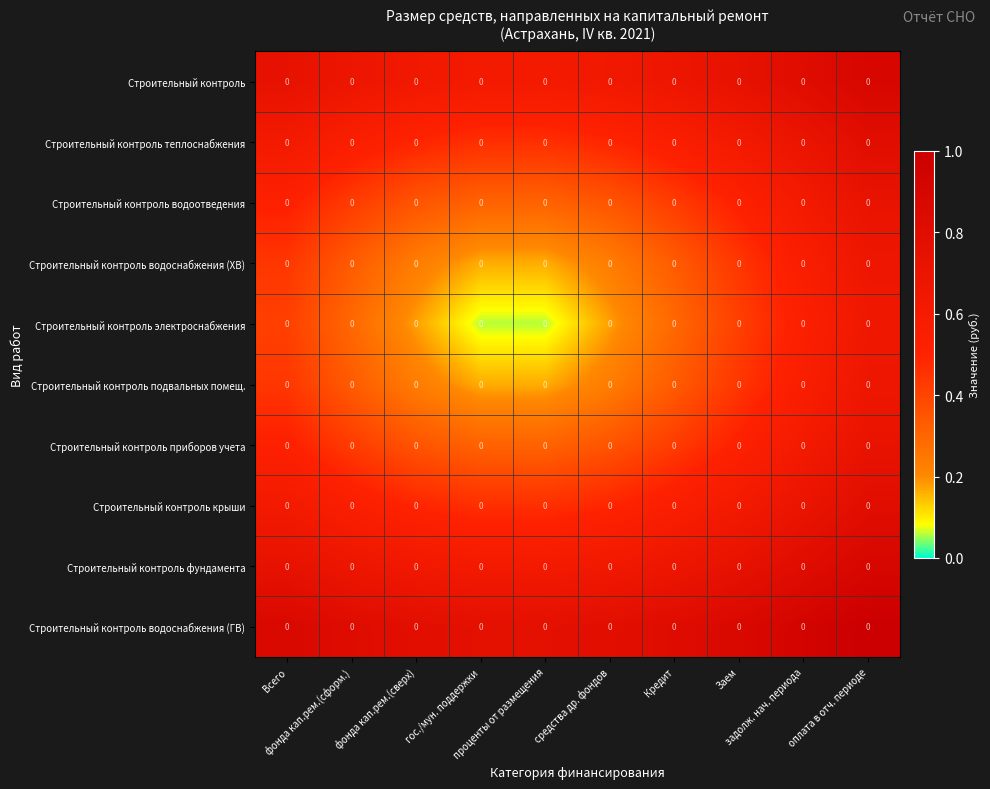

Count the number of categories in the chart.

10